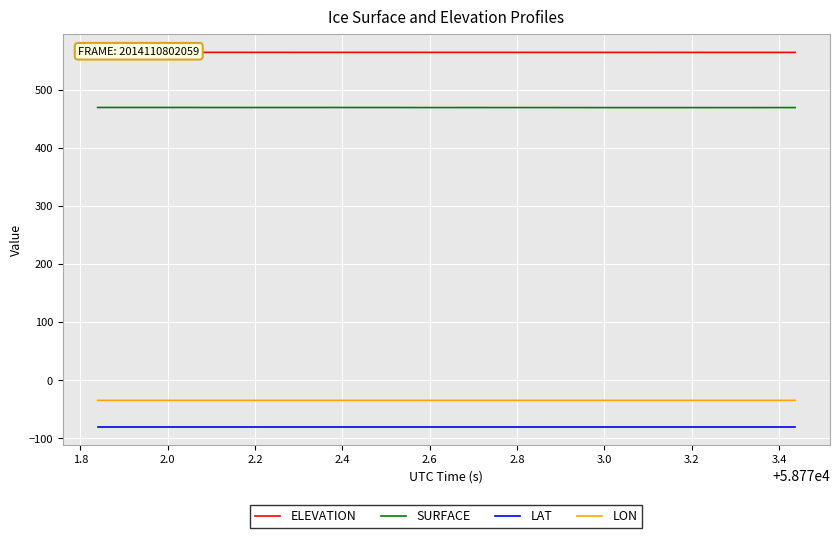

What is the sum of all ELEVATION values?

22570.7